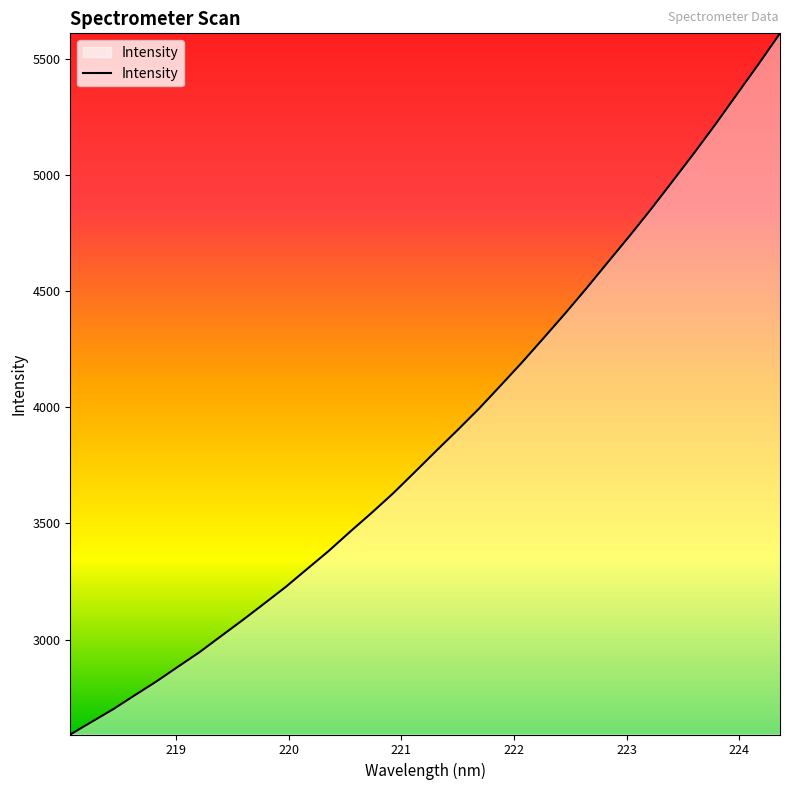

What is the smallest value displayed?

2592.4